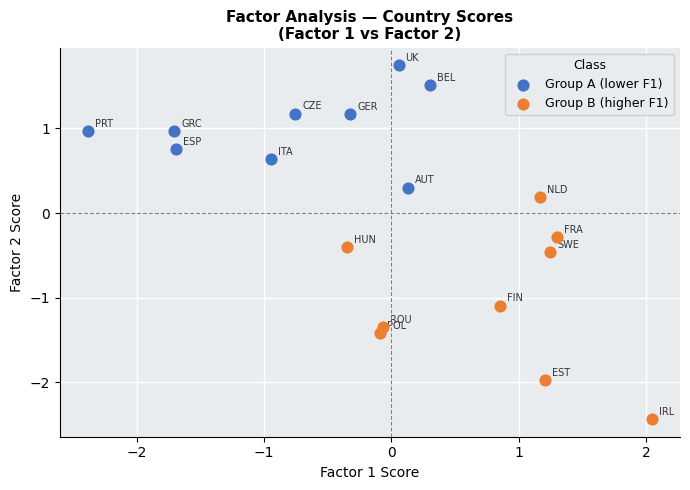

Which series contains the highest Y value?

Group A (lower F1)